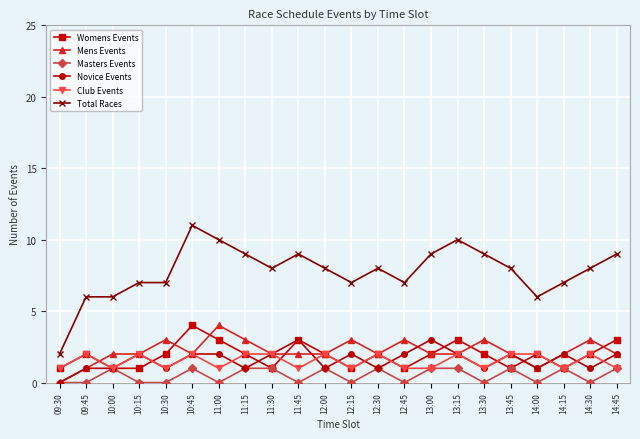

True or false: Total Races and Club Events intersect in this chart.

False